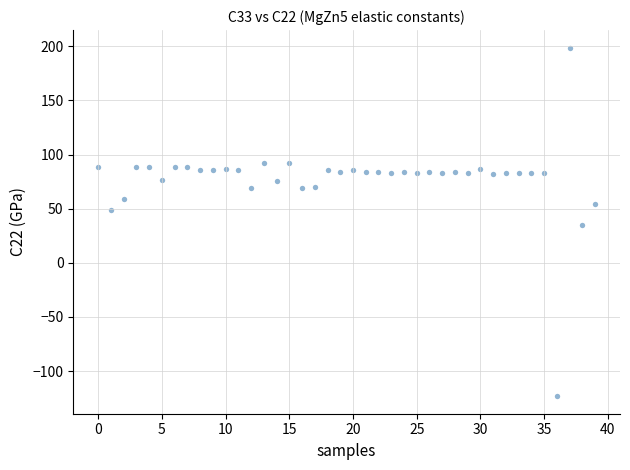

What is the range of Y values (max minus min)?

322.2